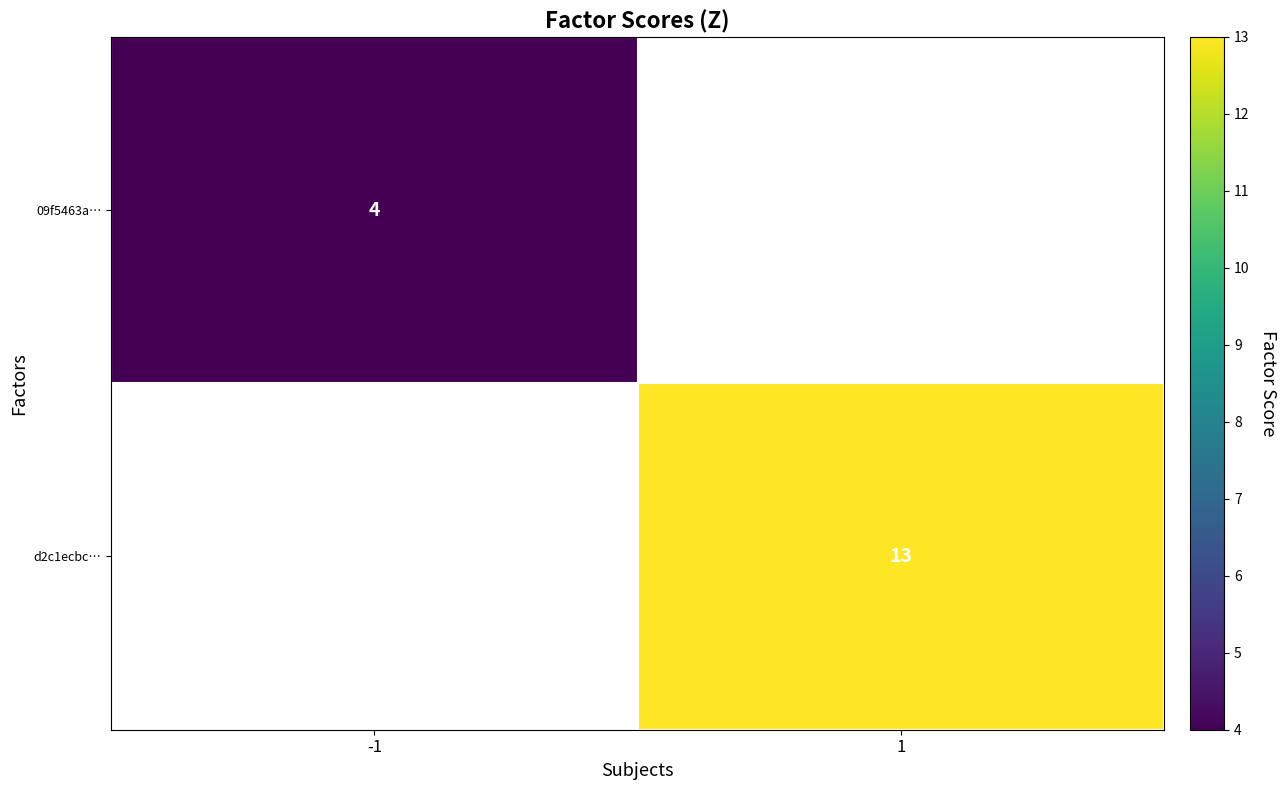

List the series in order of their peak value, lowest first.

09f5463a…, d2c1ecbc…